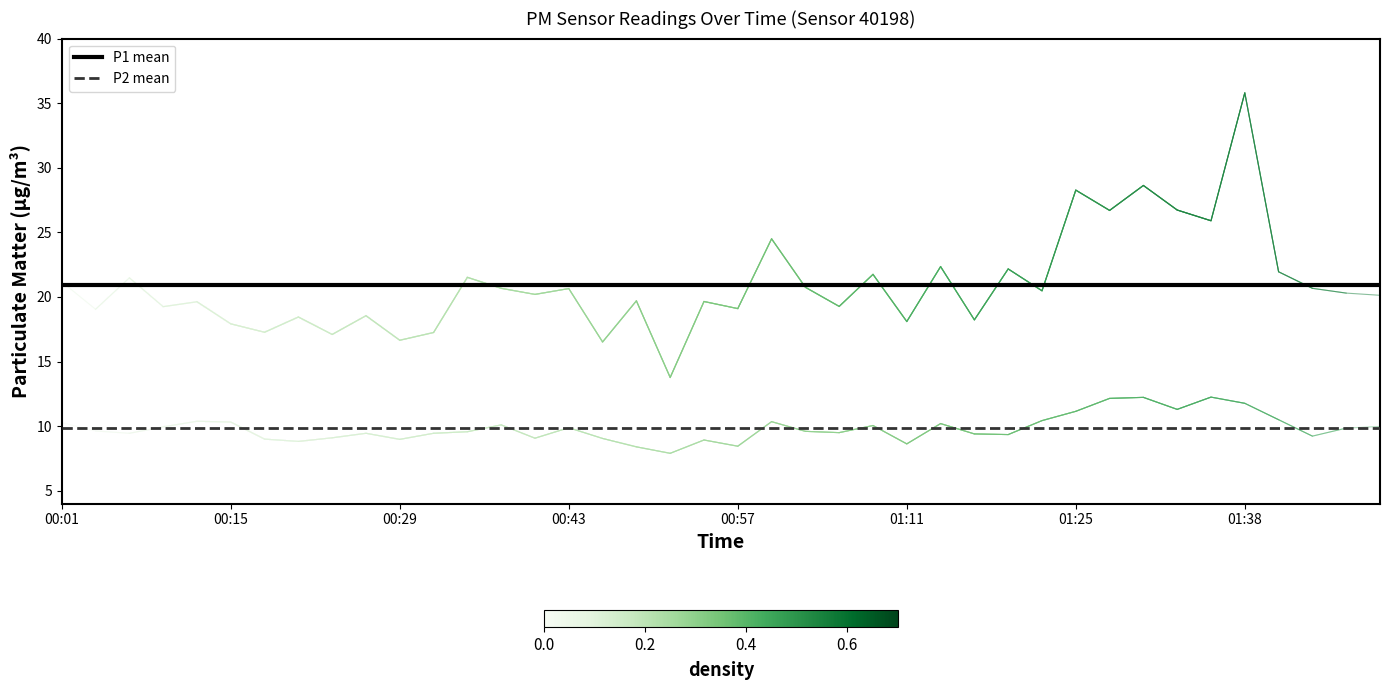

What is the label of the 40th point from the right?

00:01